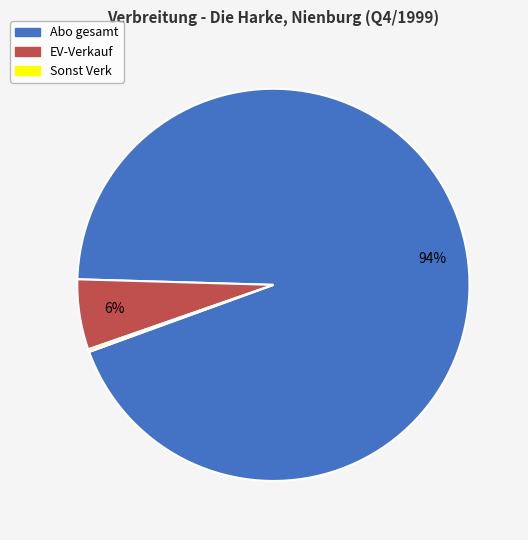

Does any single category account for the majority?

Yes